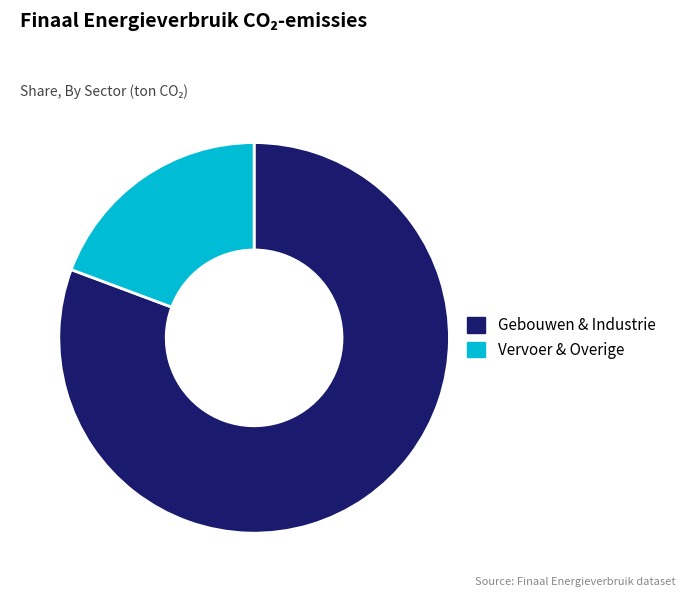

Count the number of slices in the pie.

2